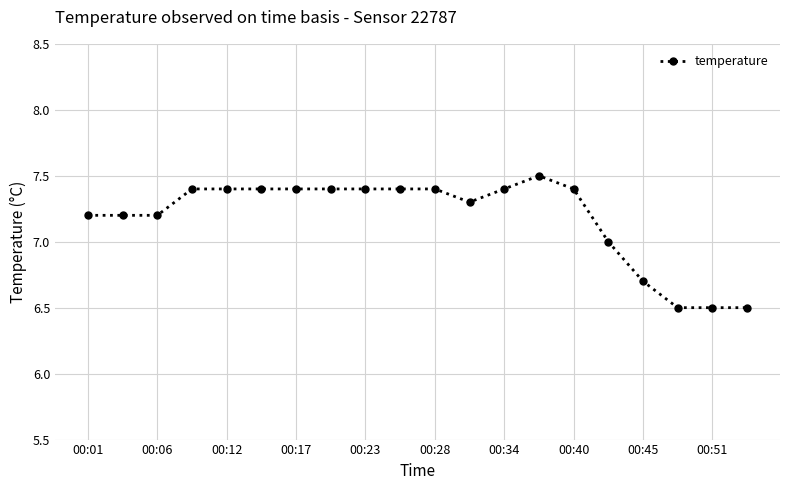

What is the sum of all values?

143.6